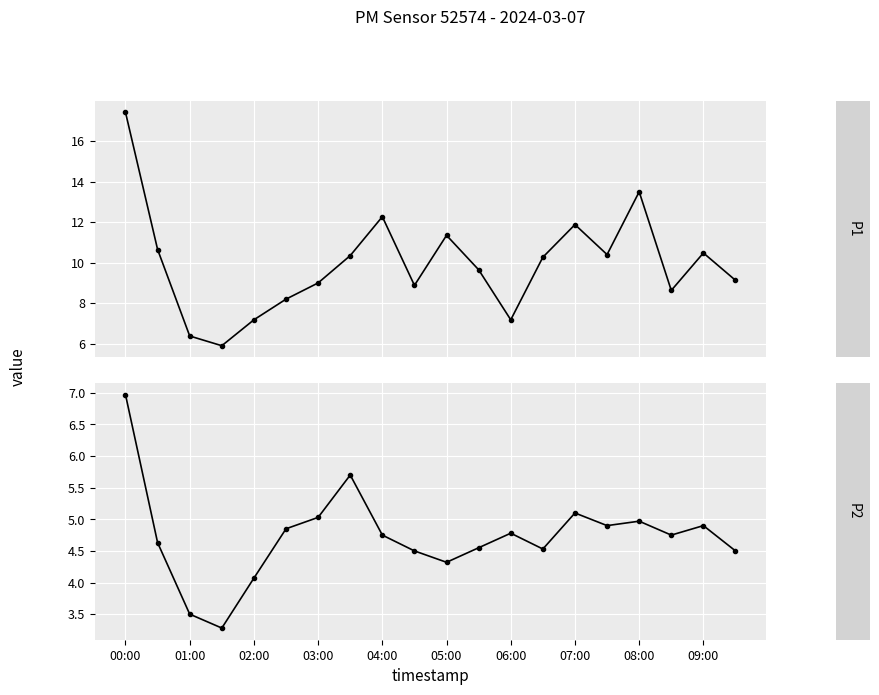

True or false: P2 and P1 cross at least once.

False